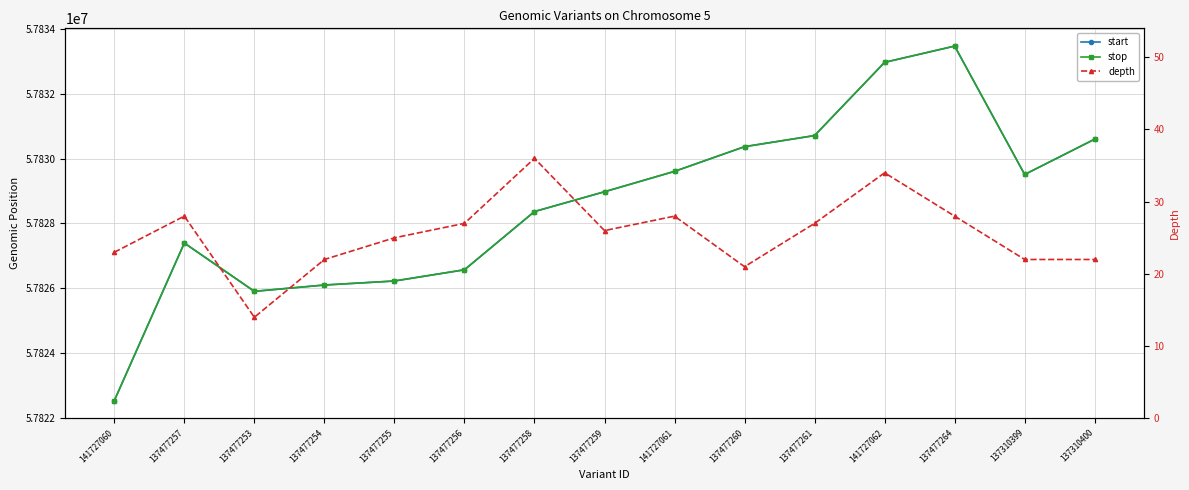

True or false: stop has a value of 57830711 at 137477261.

True